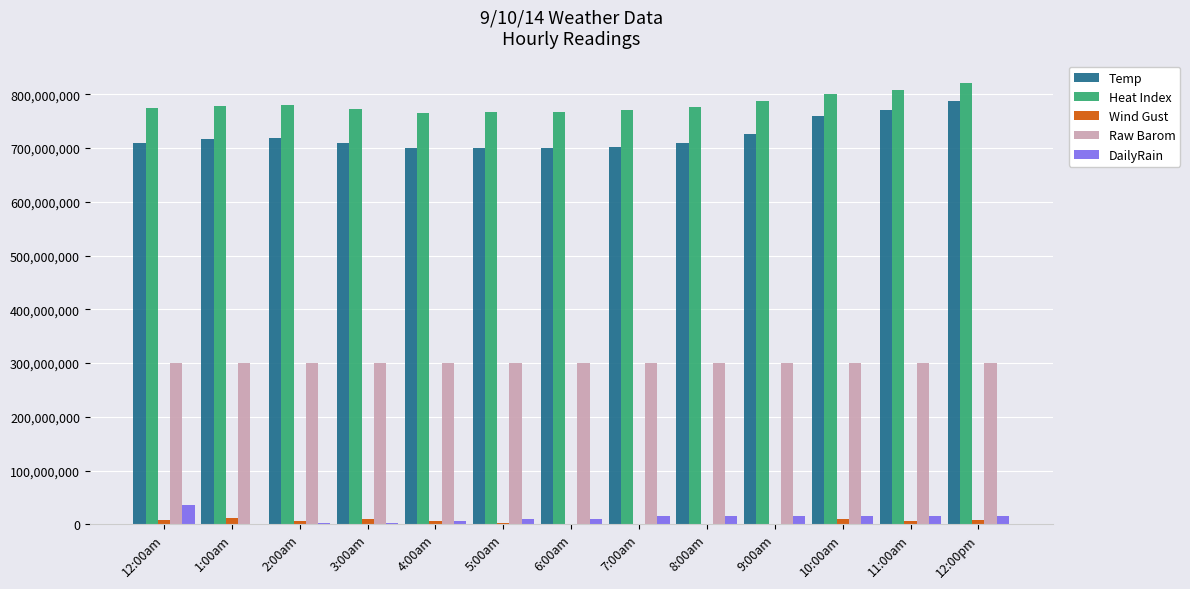

What is the total value across all series at 3:00am?

1793600000